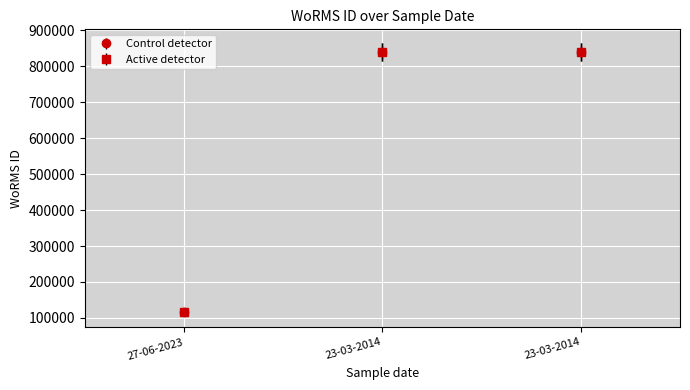

At how many categories does at least one series exceed 190287?

2